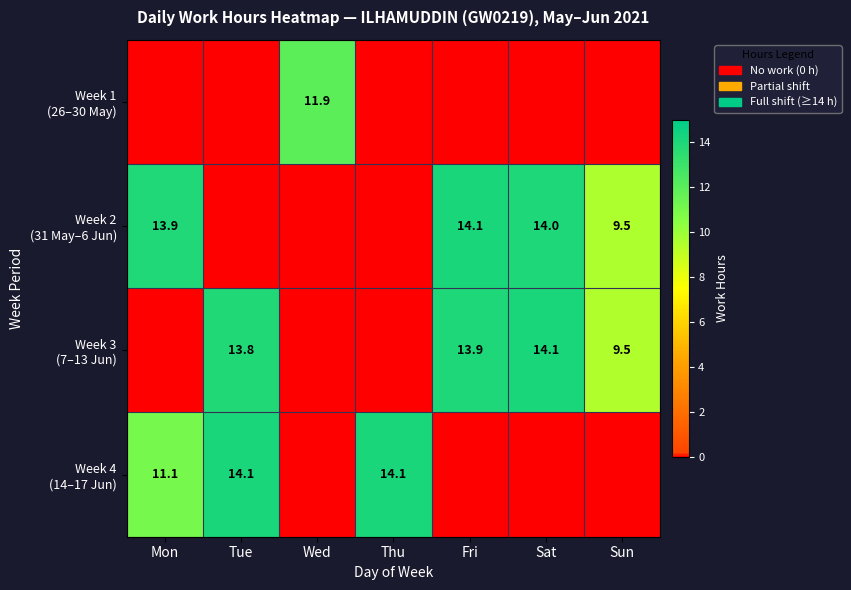

Is it true that row_2 equals -9.6 at Mon?

False